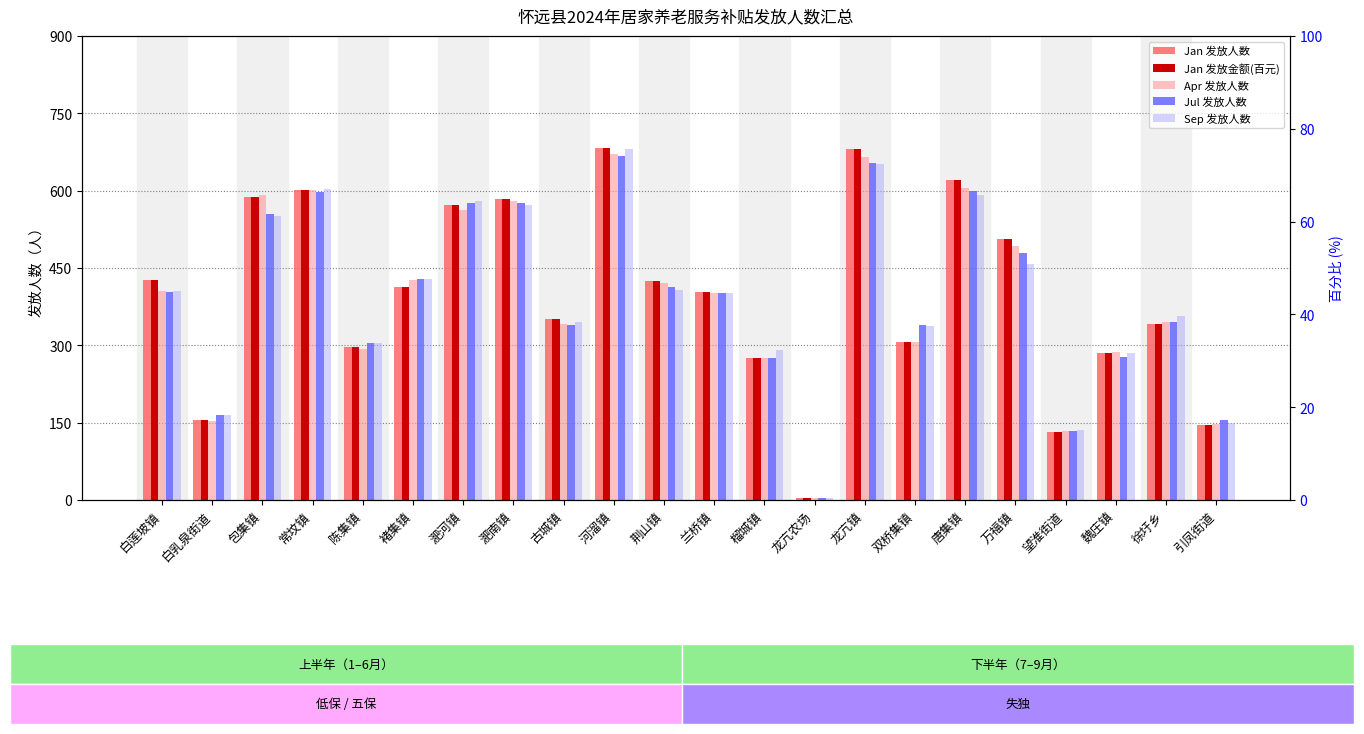

What is the sum of the Jan 发放人数 values at 白莲坡镇 and 双桥集镇?

733